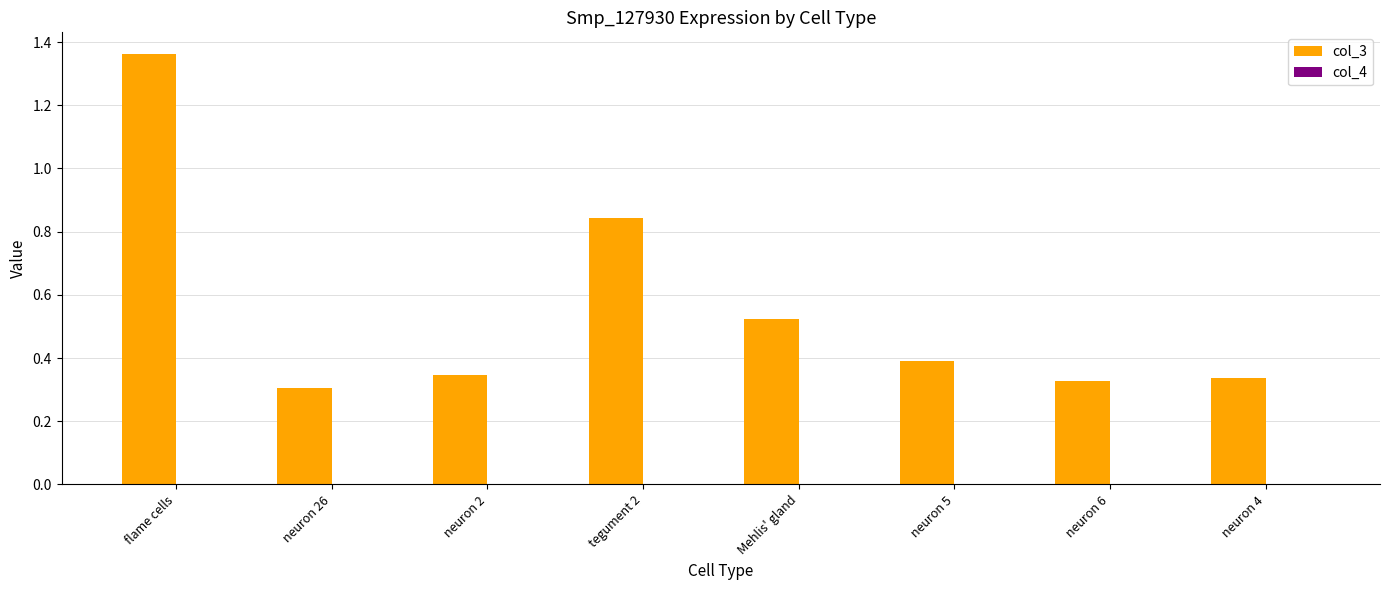

At which label does col_3 reach its peak?

flame cells